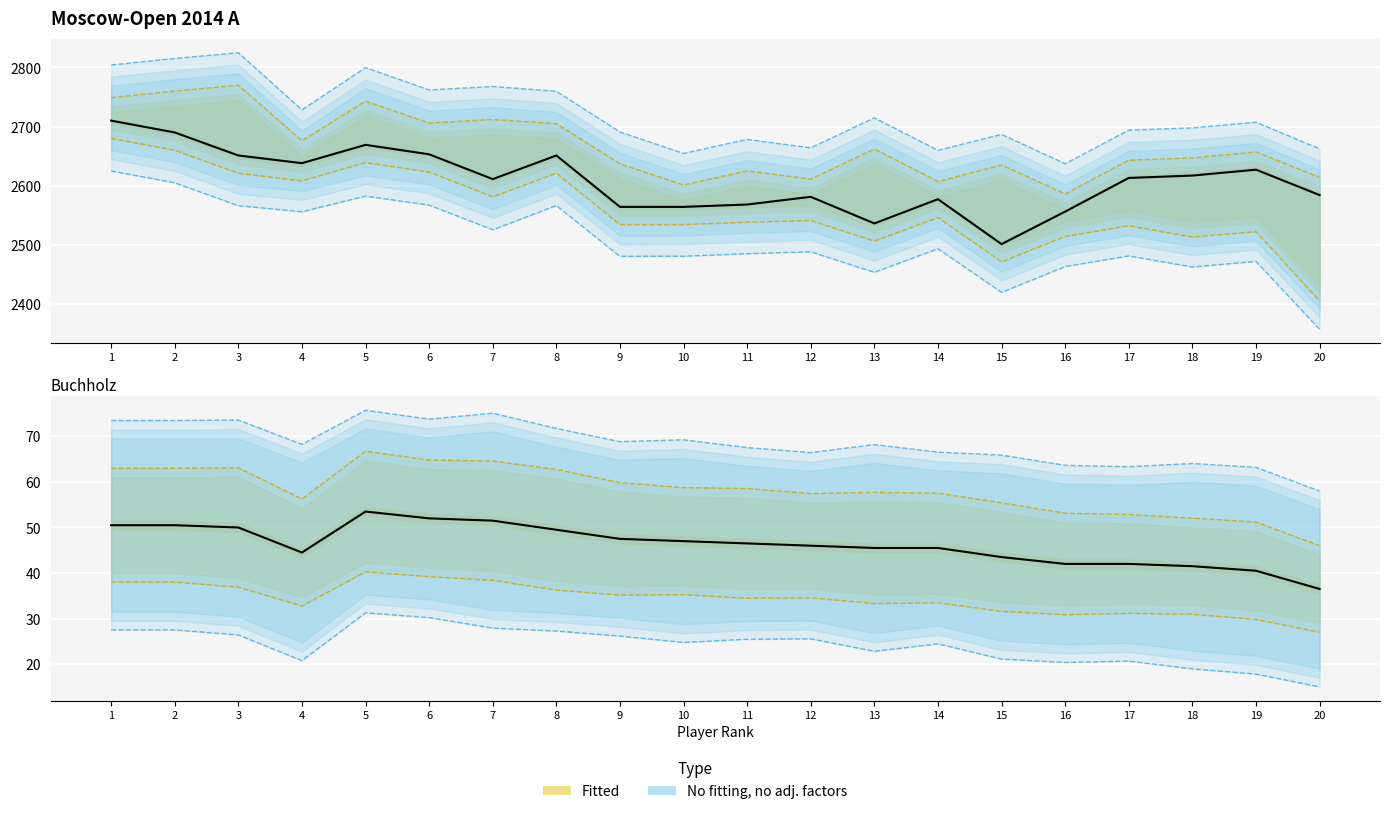

At which label does Buchholz reach its peak?

5